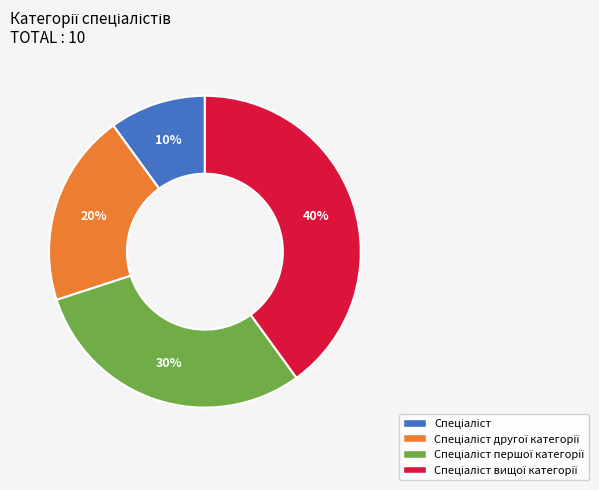

To the nearest percent, what is the difference between the largest and smallest slice percentages?

30%